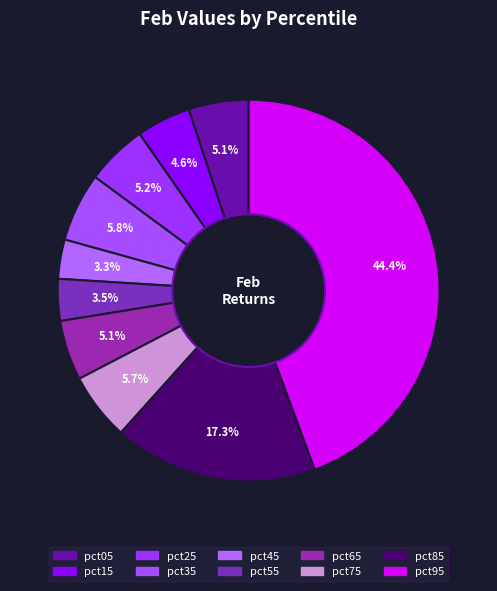

How many slices are in this pie chart?

10